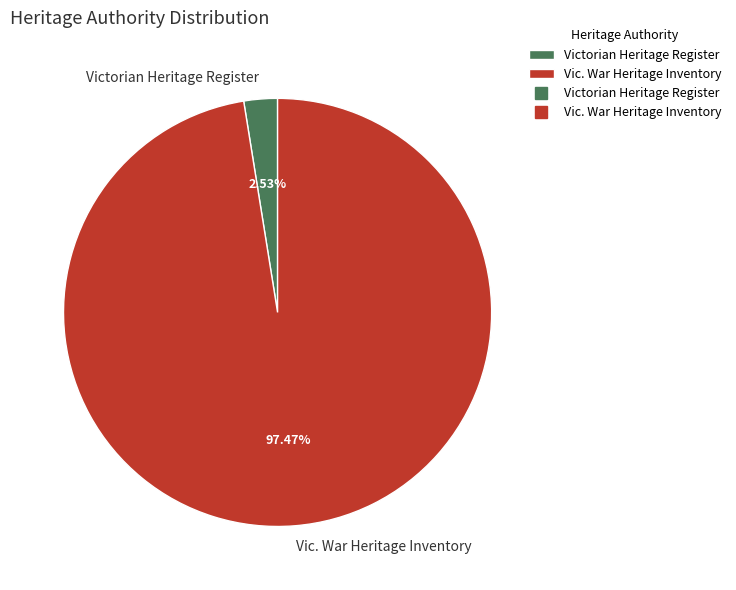

To the nearest percent, what is the average slice percentage?

50%